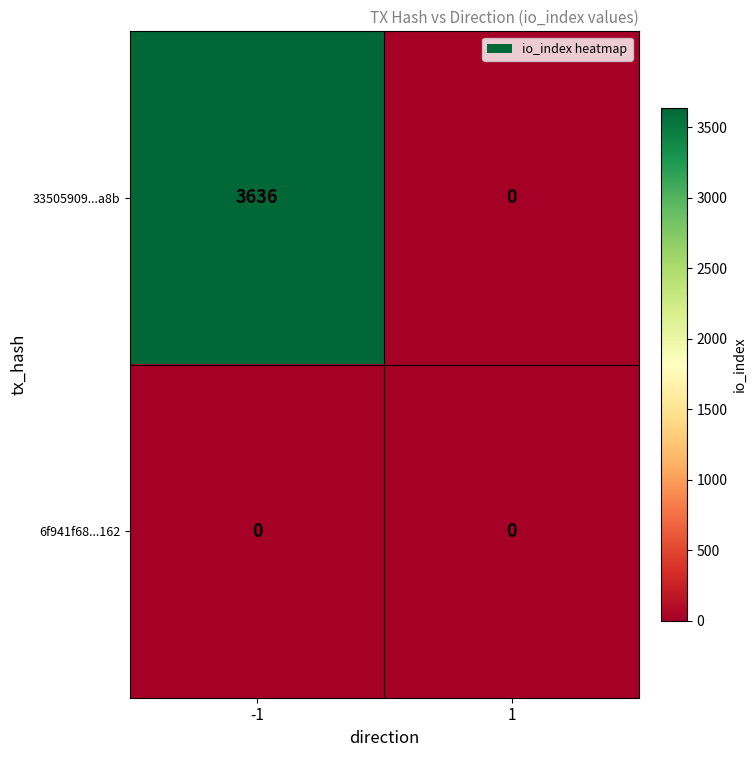

At -1, list the series in order from largest to smallest.

33505909...a8b, 6f941f68...162